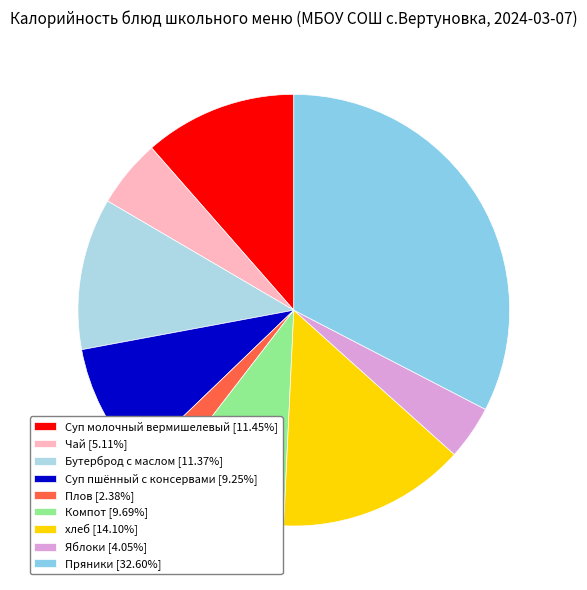

Count the number of slices in the pie.

9